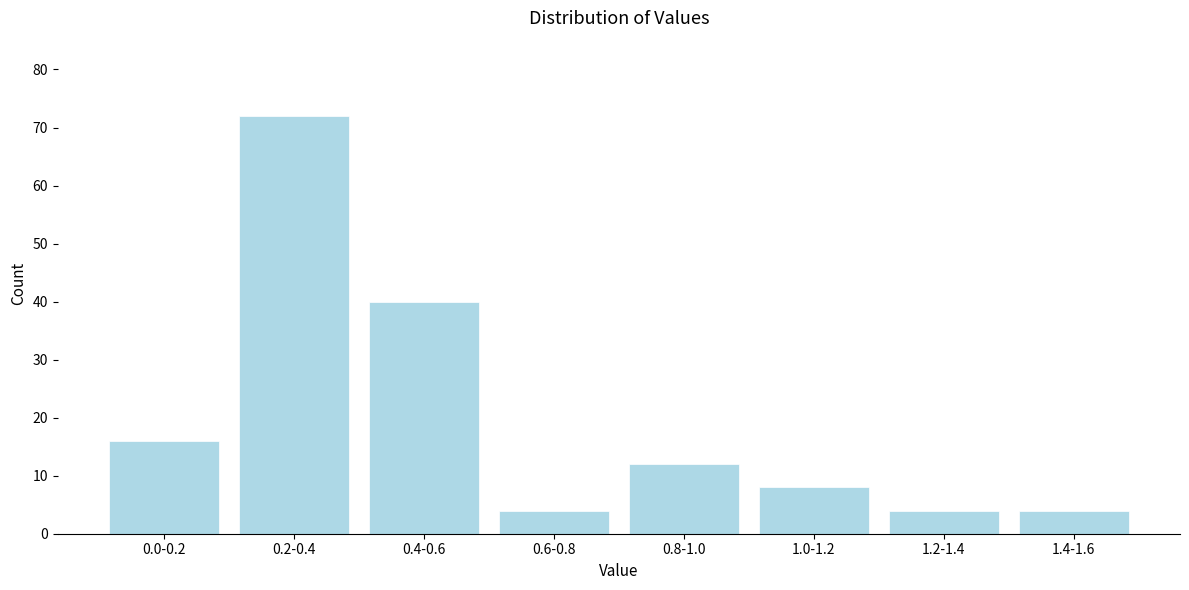

Reading left to right, what are all the values shown in this chart?

0.0-0.2=16	0.2-0.4=72	0.4-0.6=40	0.6-0.8=4	0.8-1.0=12	1.0-1.2=8	1.2-1.4=4	1.4-1.6=4